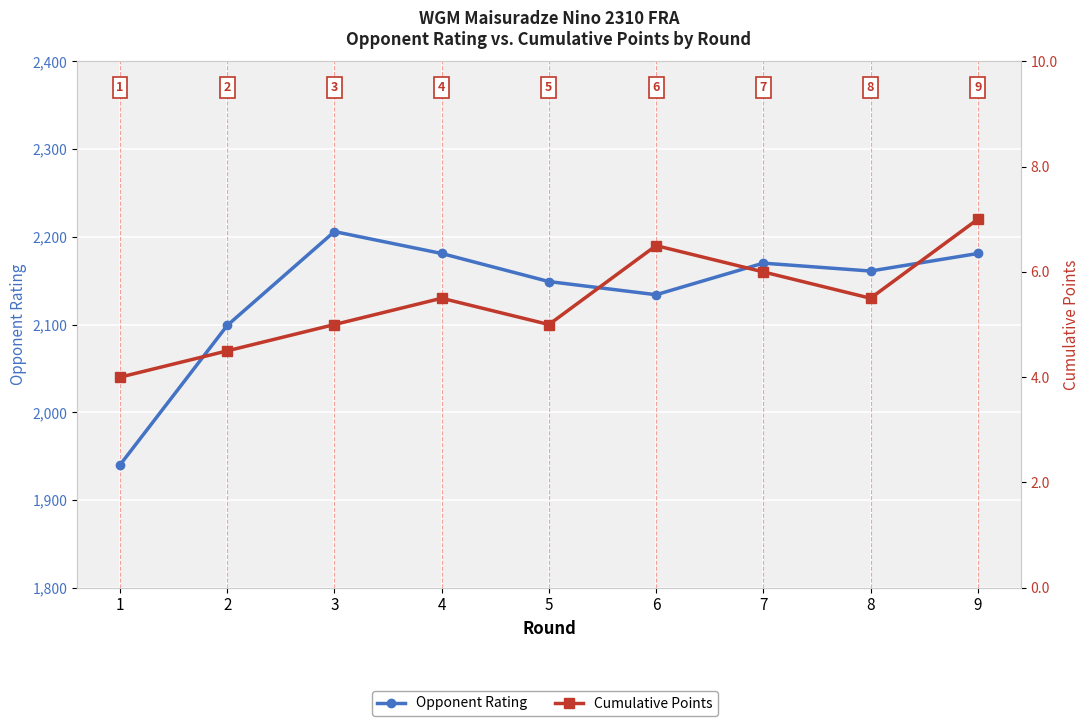

Reading right to left, what are all the values shown in this chart?

Opponent Rating: 2181.0	2161.0	2170.0	2134.0	2149.0	2181.0	2206.0	2099.0	1940.0
Cumulative Points: 7.0	5.5	6.0	6.5	5.0	5.5	5.0	4.5	4.0